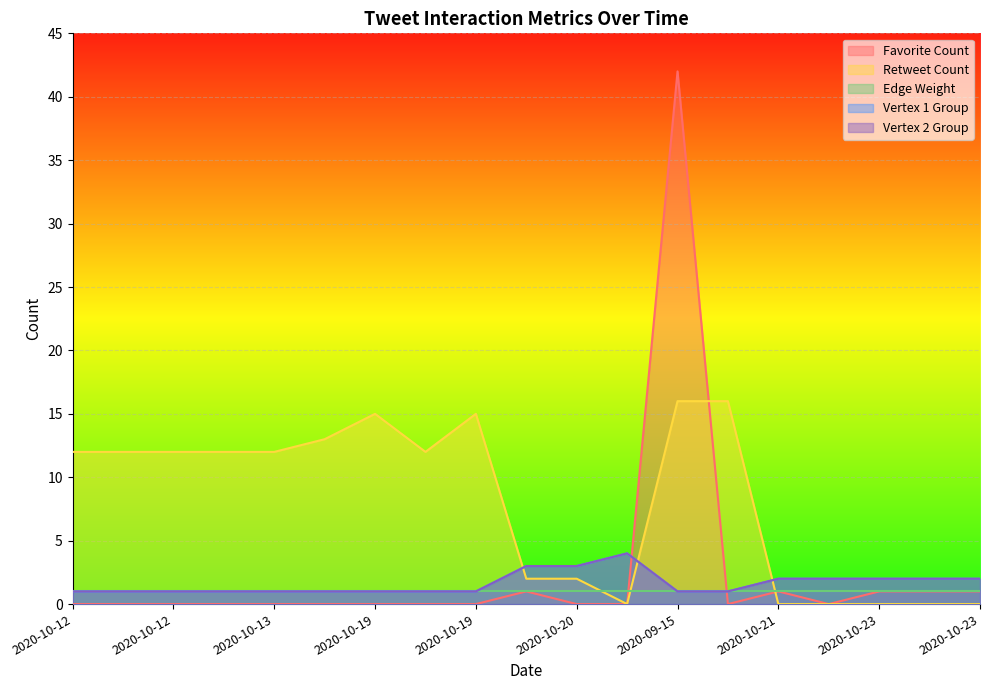

What is the difference between the highest and lowest values at 2020-10-12?

12